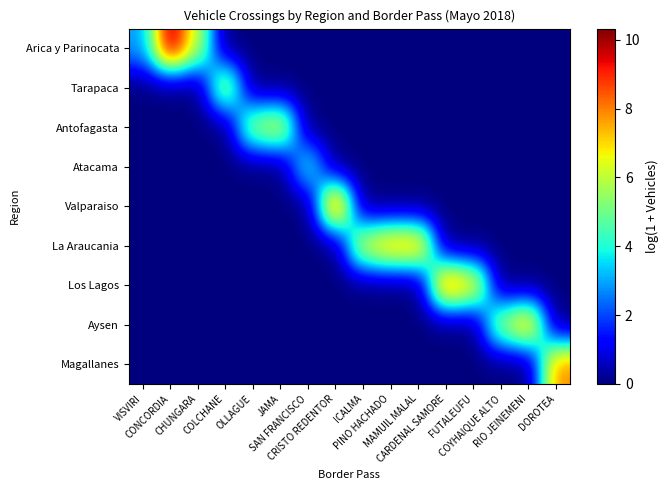

At which category is the sum across all series the highest?

CONCORDIA